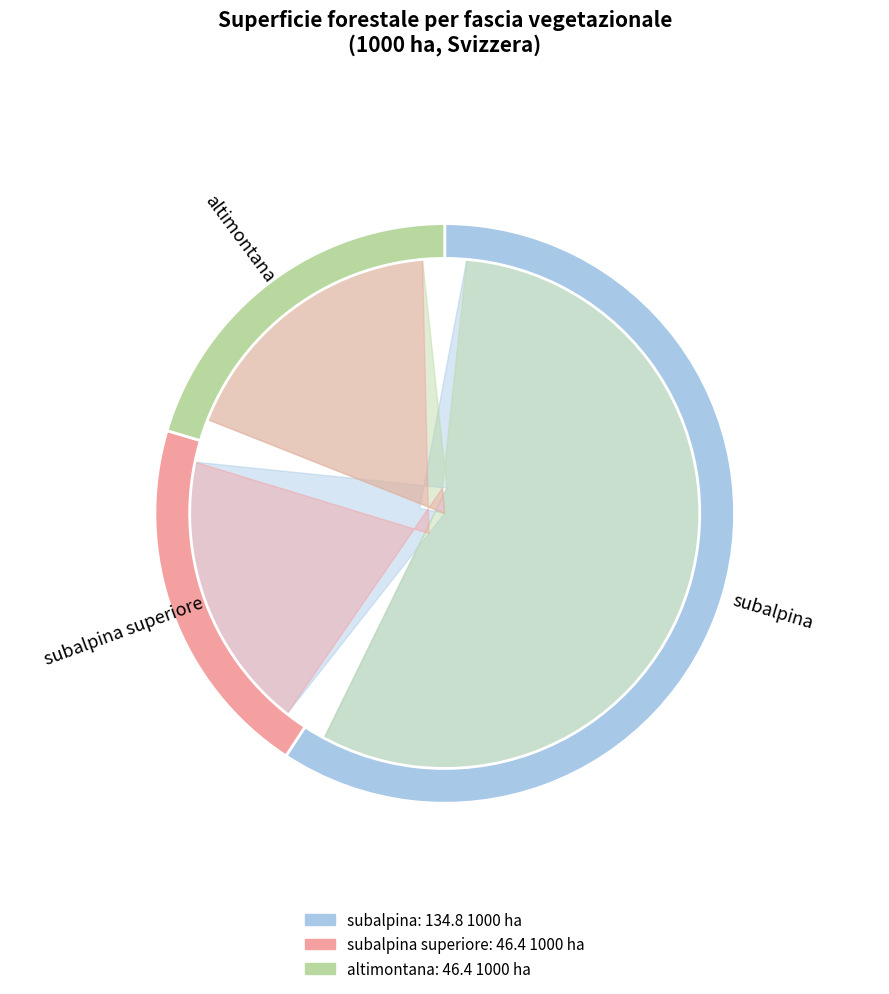

What percentage is the altimontana slice, to the nearest percent?

20%